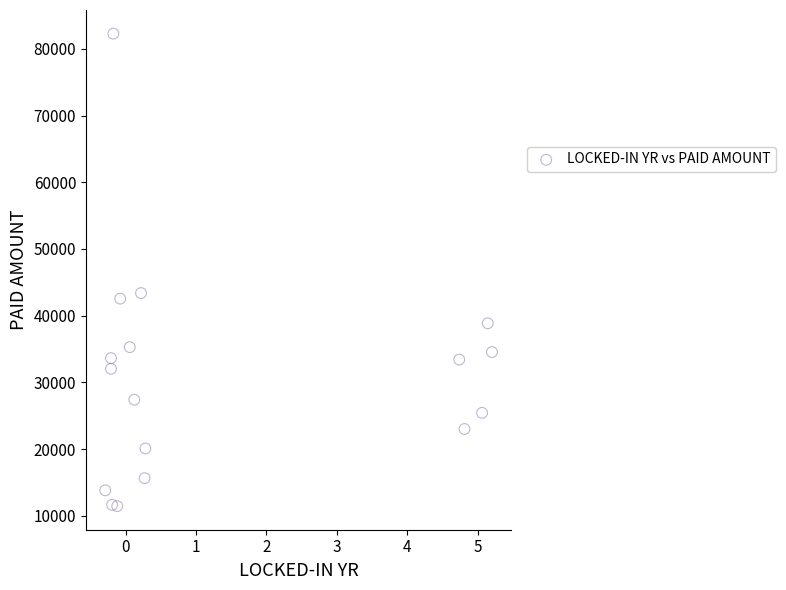

What Y value in the scatter plot is closest to 46870?

43389.1